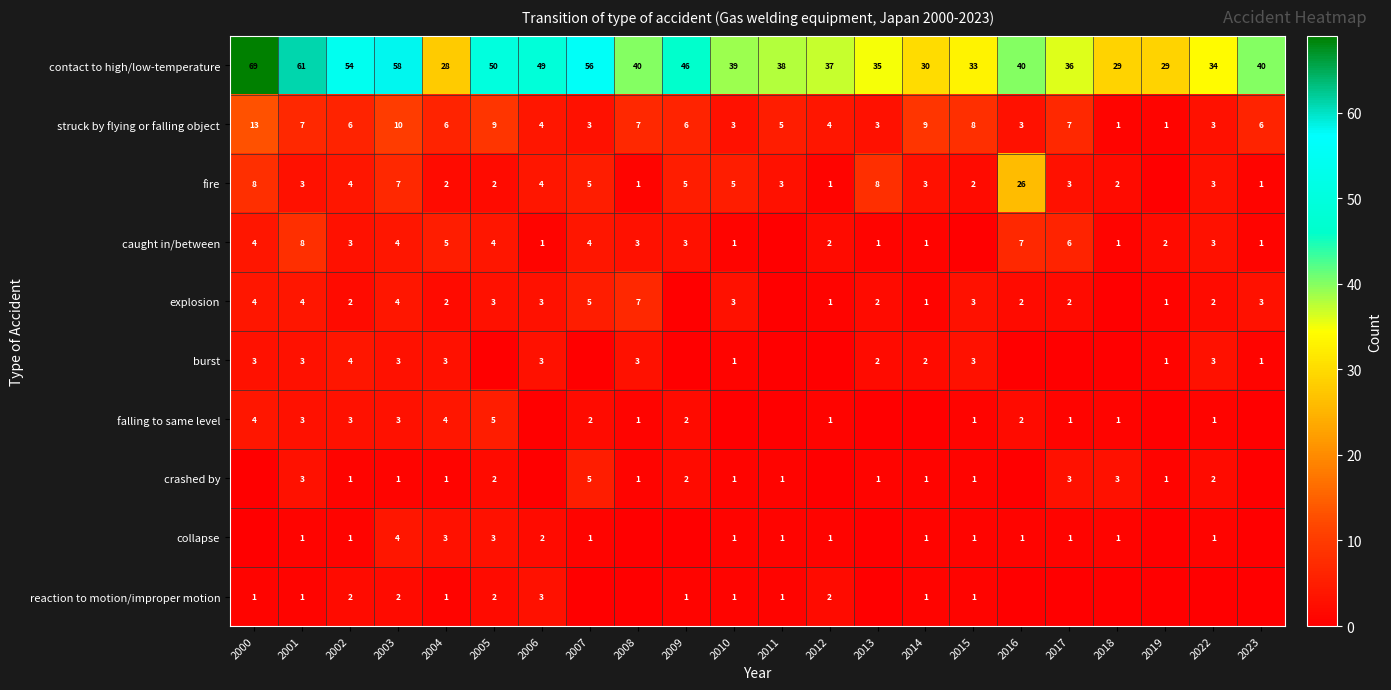

The falling to same level series shows 3 at 2001. True or false?

True